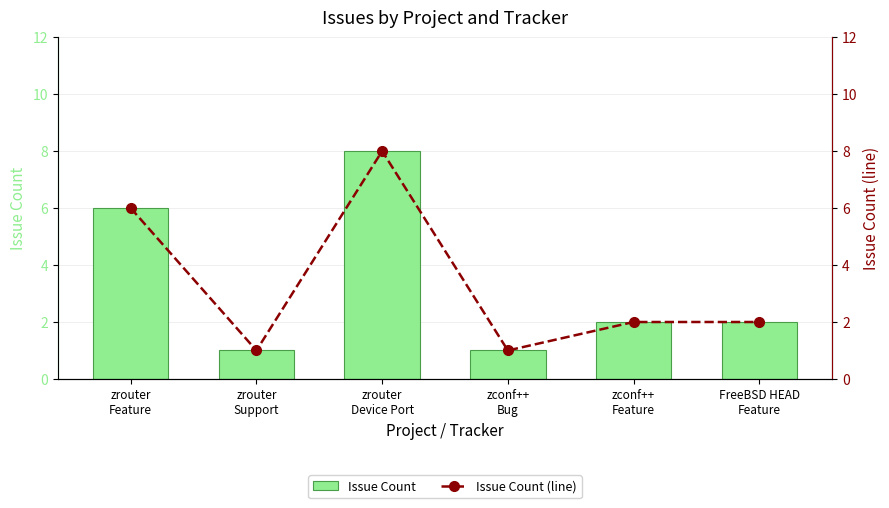

Where does the Issue Count series first go above 2?

zrouter
Feature